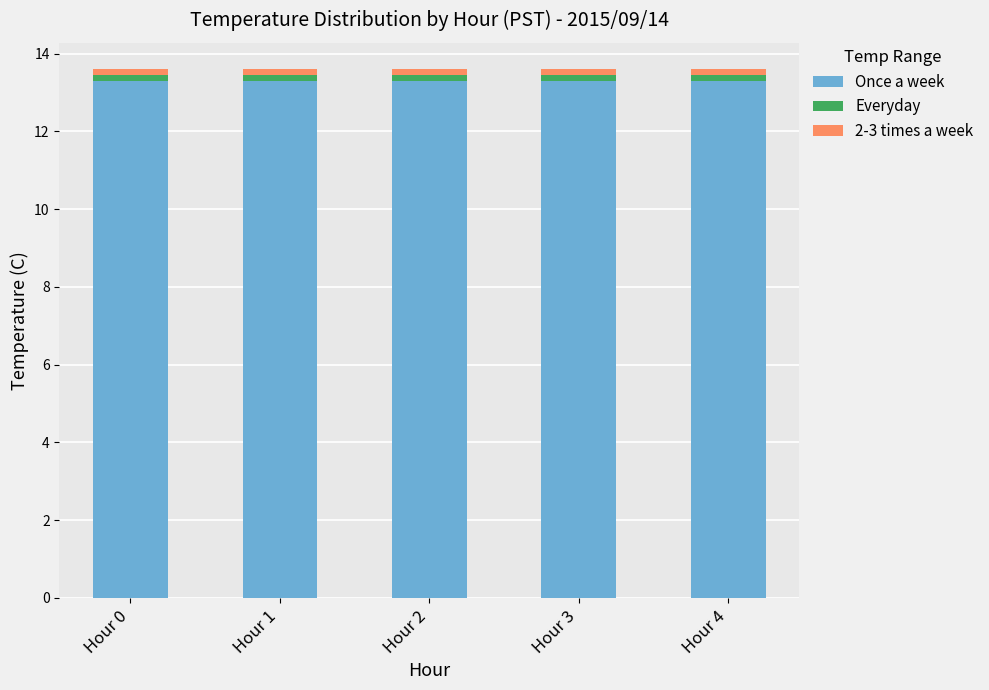

What is the minimum value for Once a week?

13.3